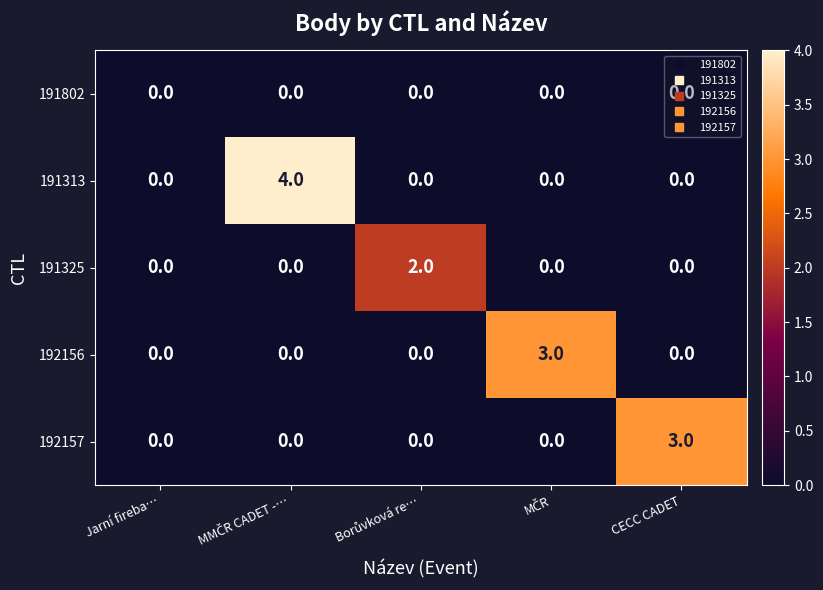

How many distinct data groups are displayed?

5